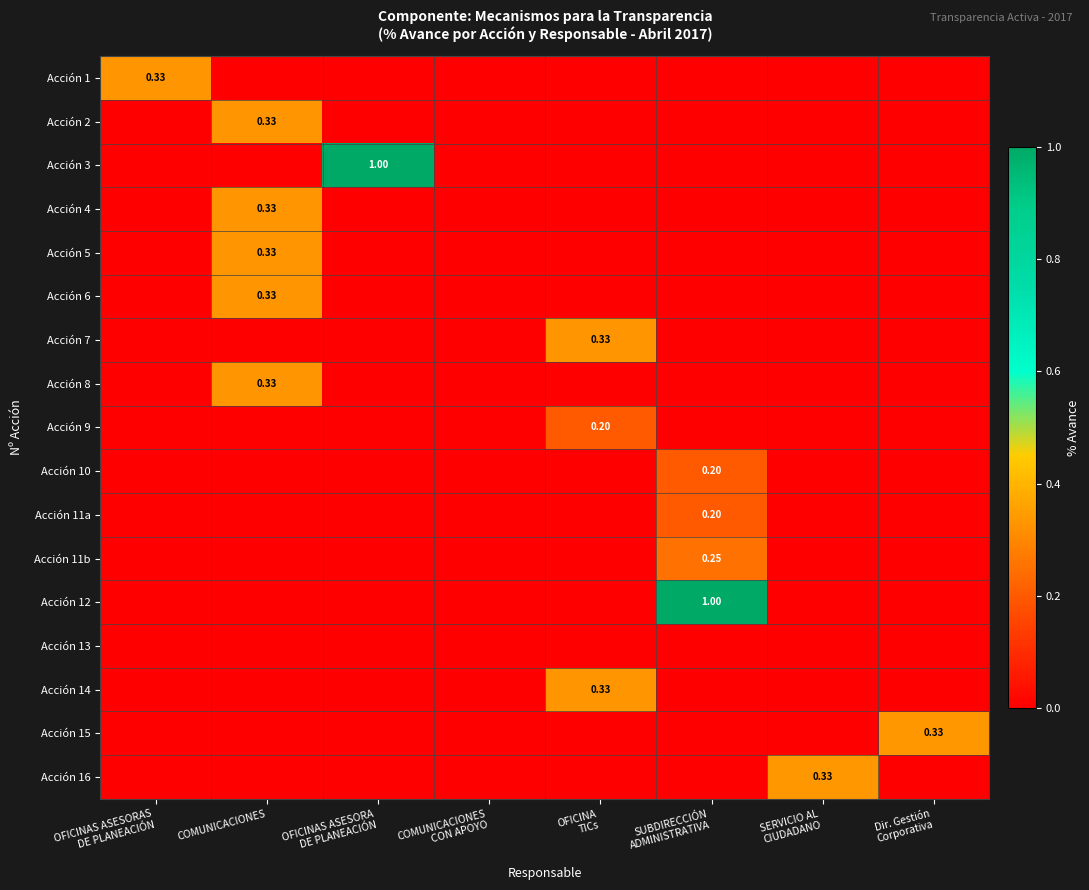

True or false: Acción 7 has a value of -0.2 at SERVICIO AL CIUDADANO.

False